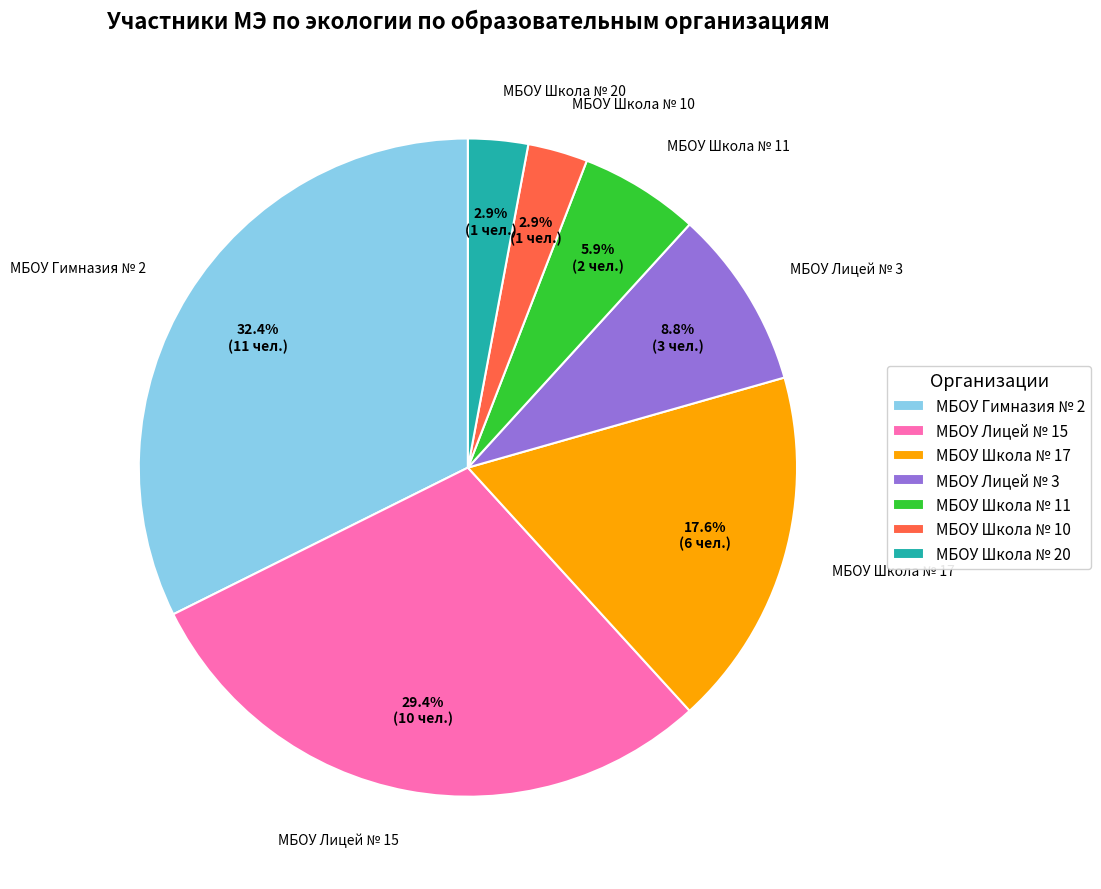

Which has a higher value, МБОУ Лицей № 3 or МБОУ Школа № 11?

МБОУ Лицей № 3